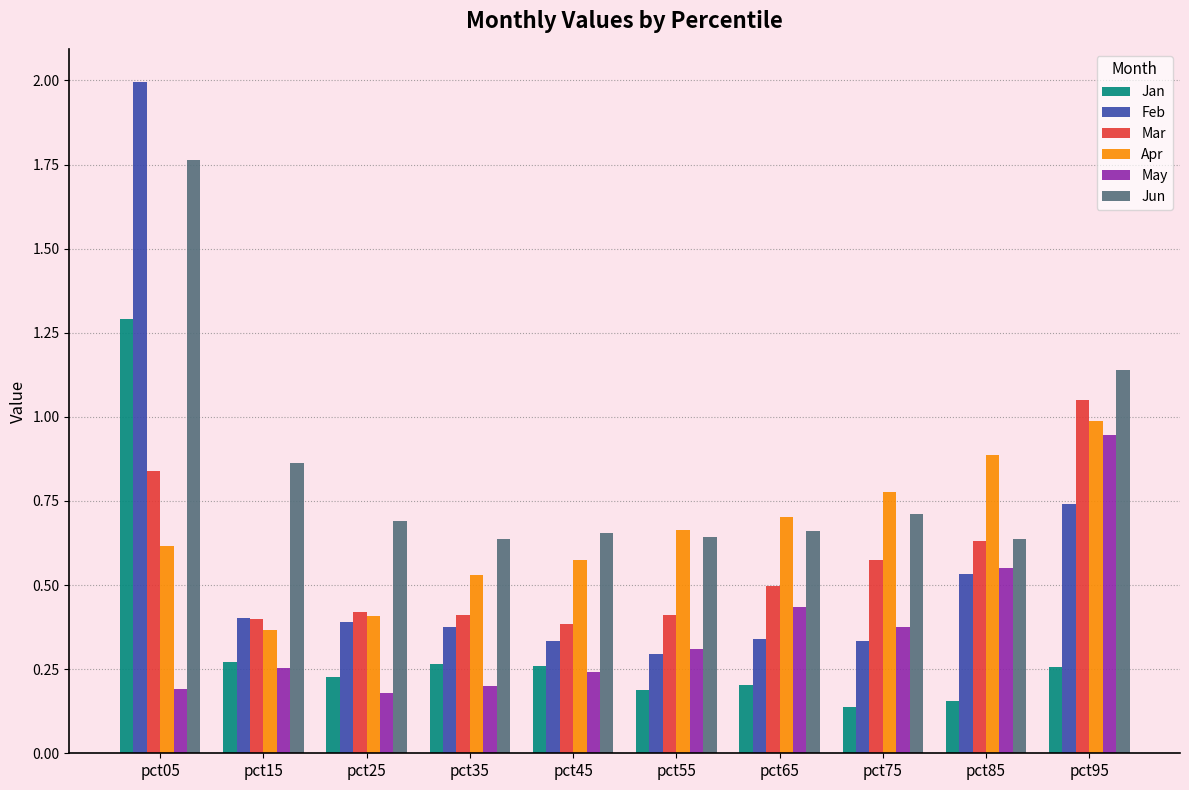

Are the bars grouped side by side (vs. stacked)?

Yes